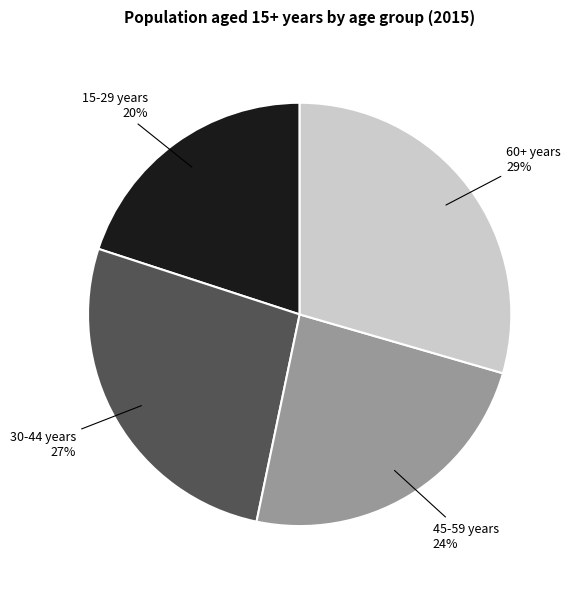

Count the number of slices in the pie.

4